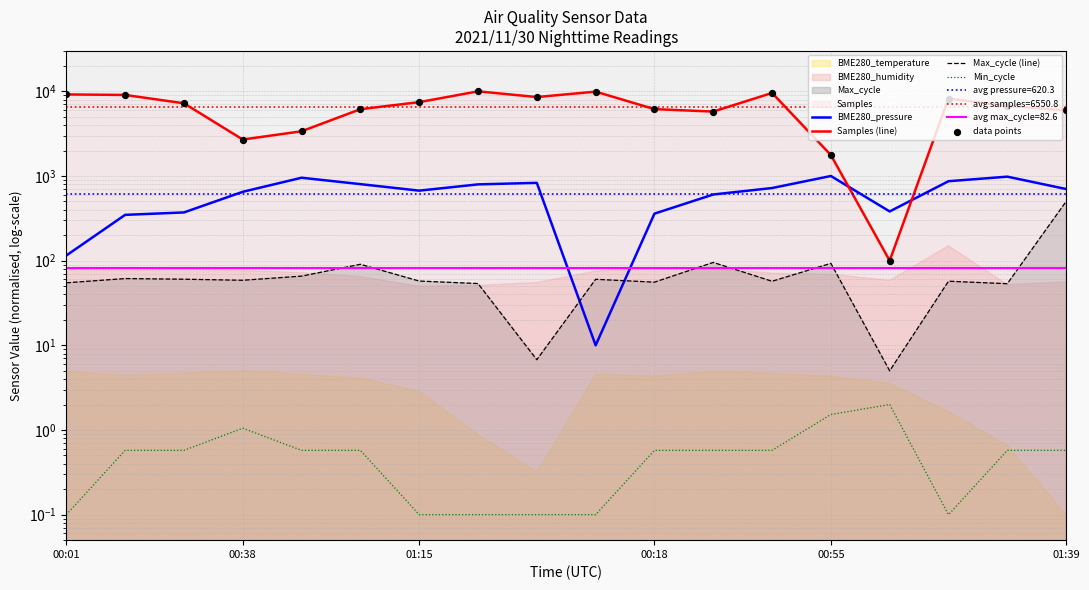

Which series contains the highest Y value?

Samples (line)